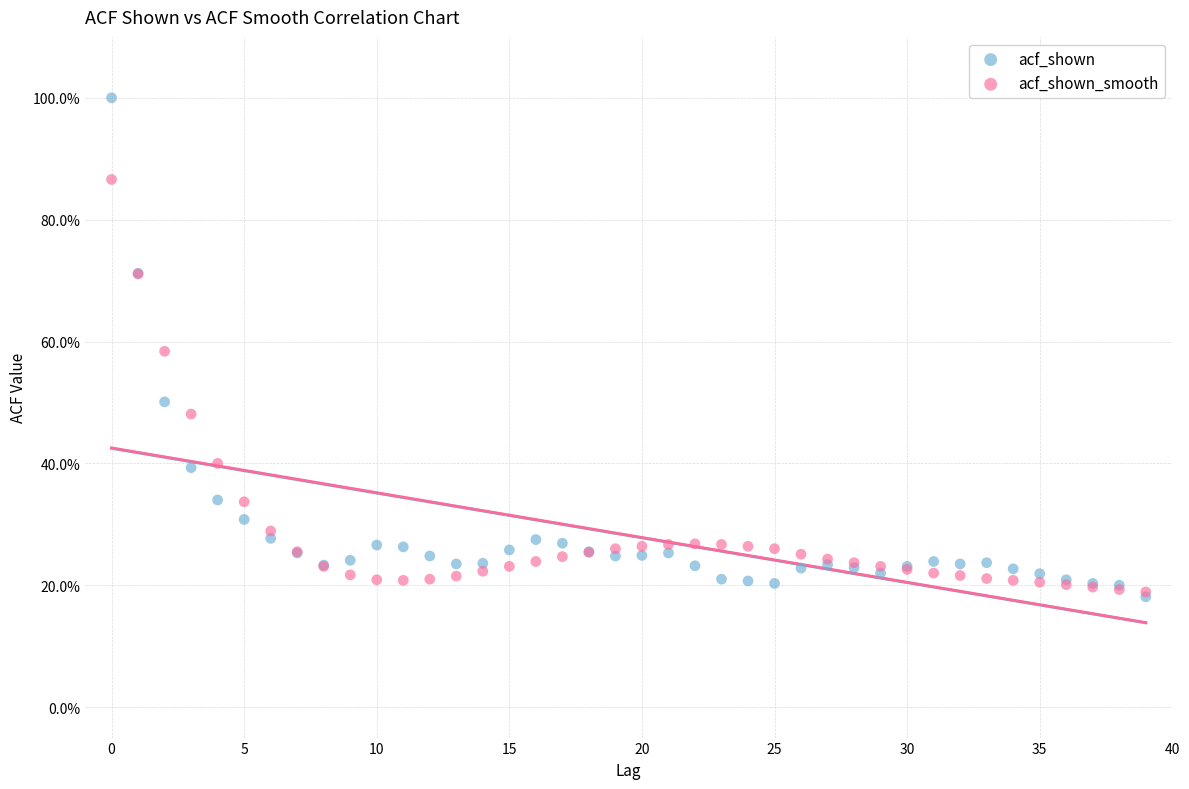

Which series has the widest spread of Y values?

acf_shown